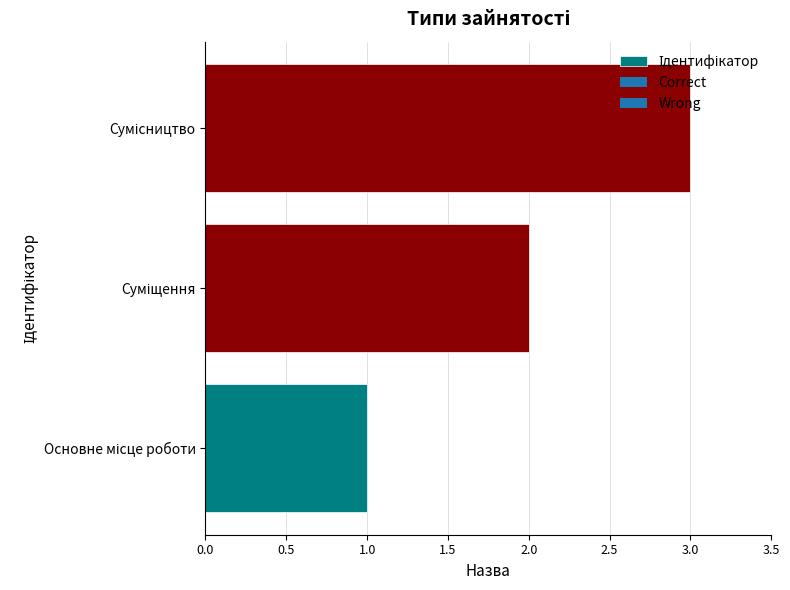

Are the bars horizontal?

Yes